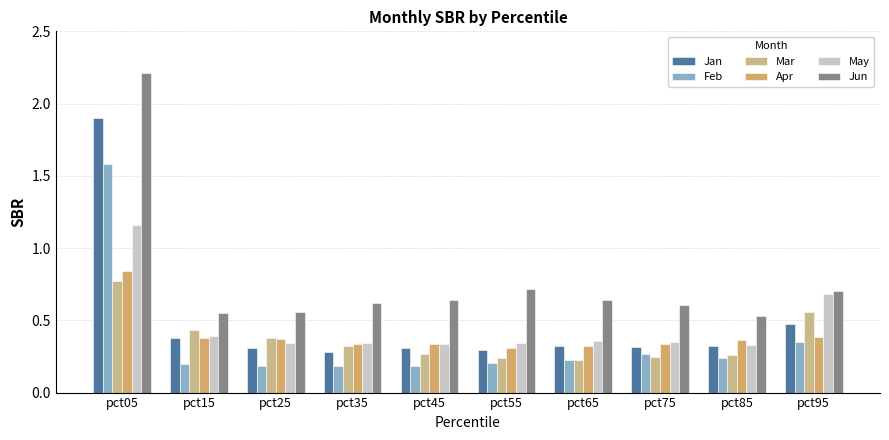

Between pct95 and pct55, which is larger?

pct95